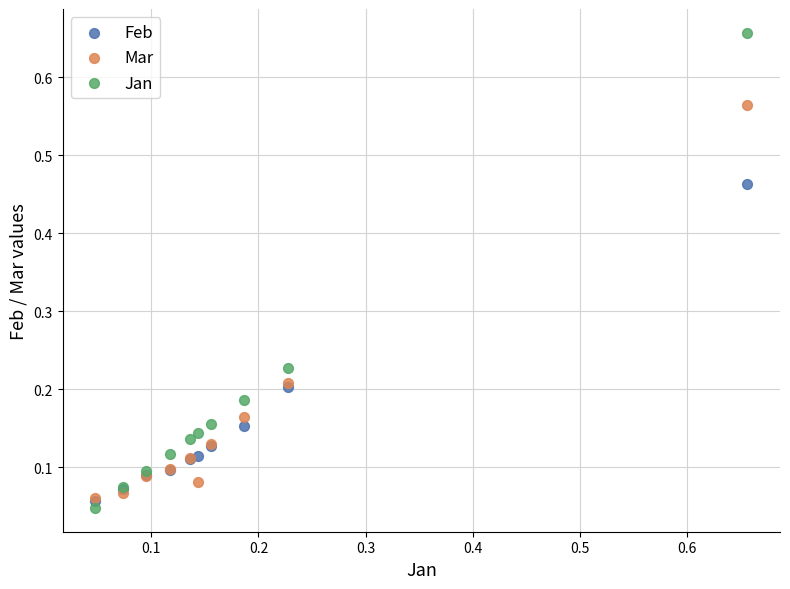

Which series reaches the maximum Y coordinate?

Jan